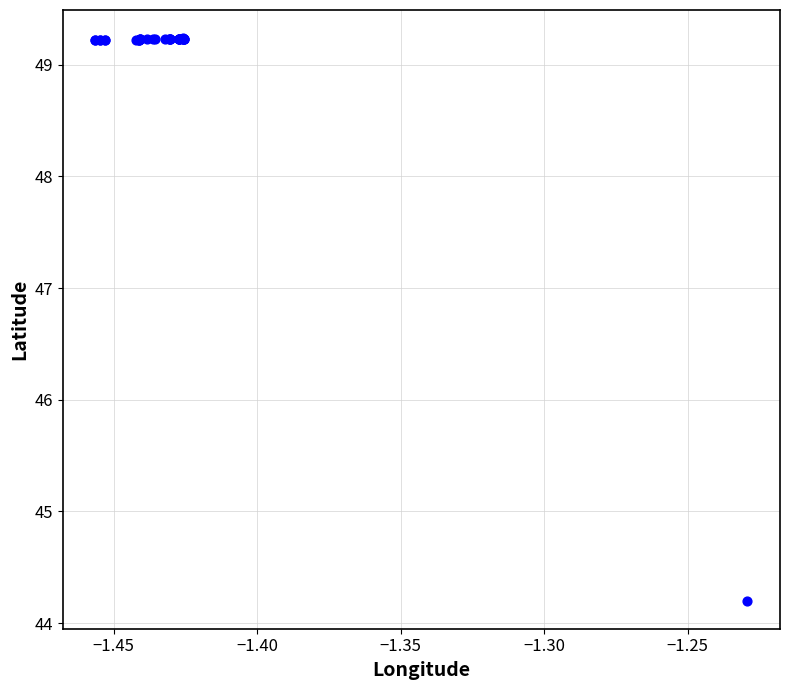

What Y value in the scatter plot is closest to 46?

44.2